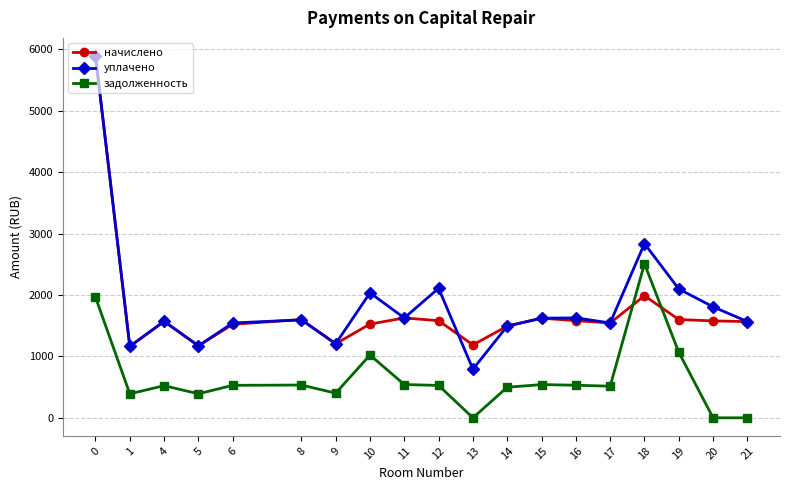

Which series has the widest spread of values?

уплачено